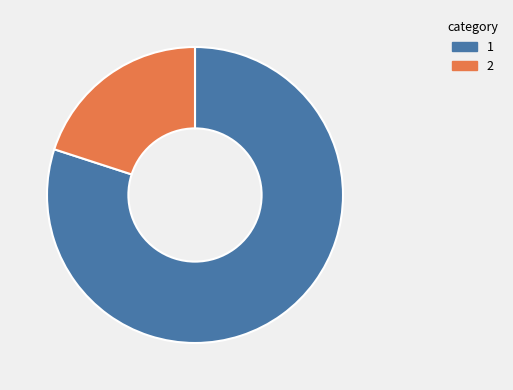

Is there a majority slice in this chart?

Yes